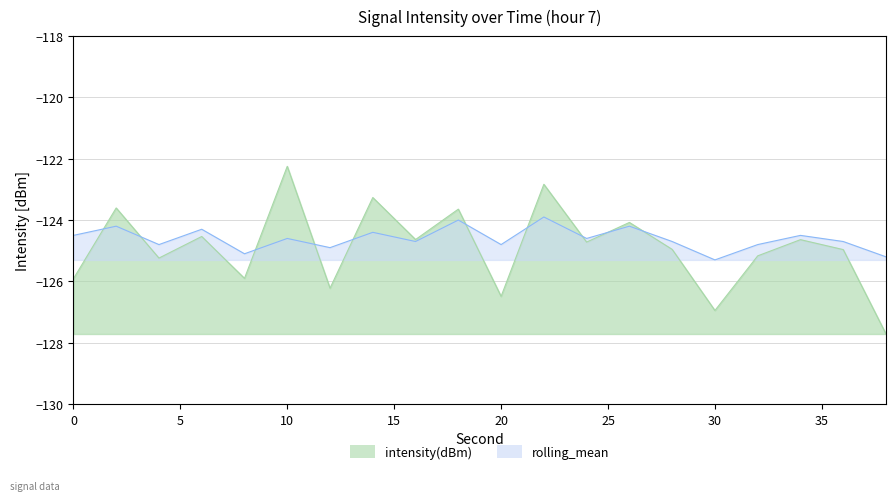

What is the sum of all rolling_mean values?

-2492.2